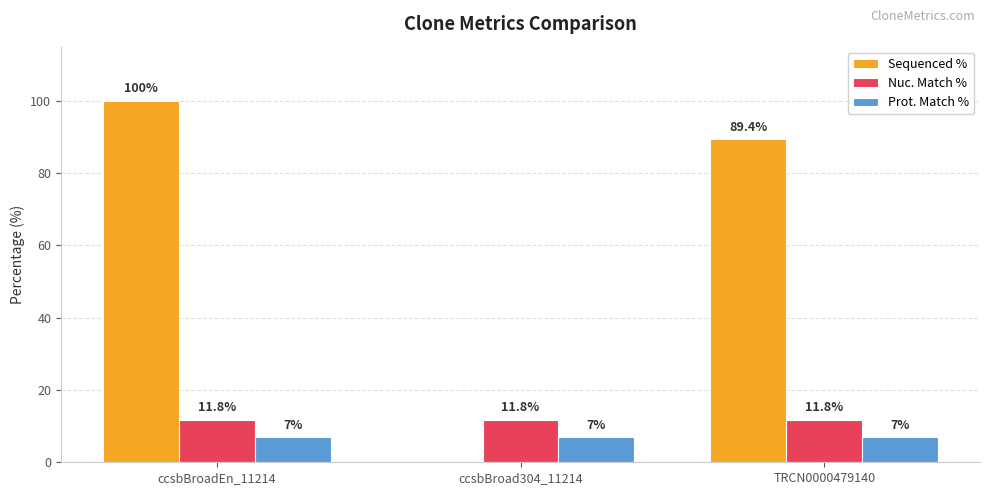

How many categories are shown in the chart?

3